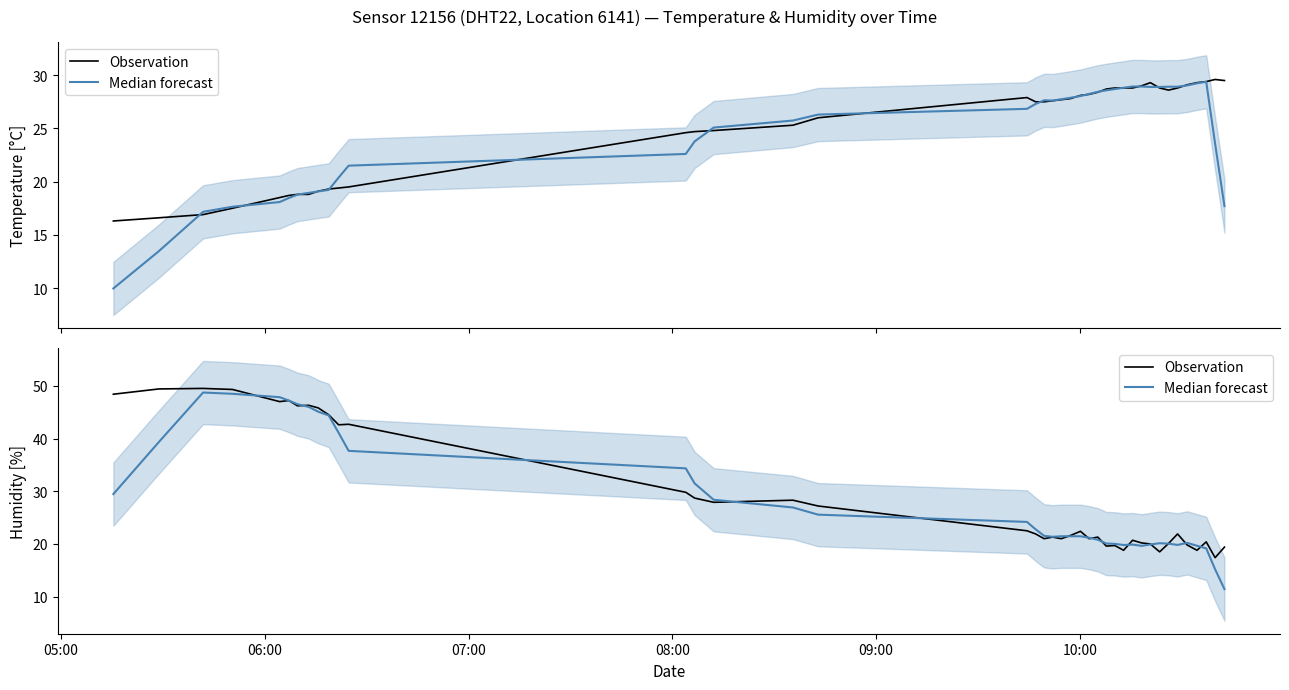

At which label is Median forecast closest to 30?

05:00